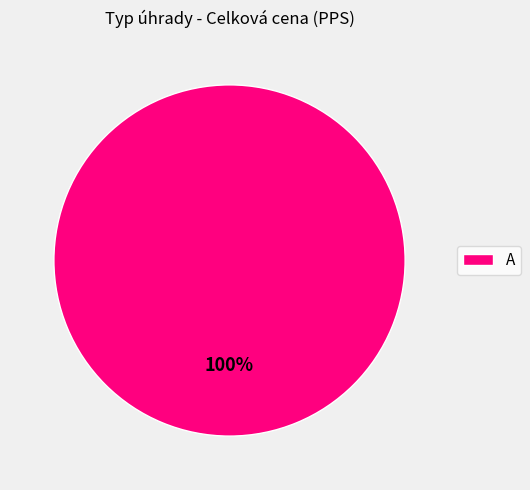

Is it true that A is 100% of the pie?

True